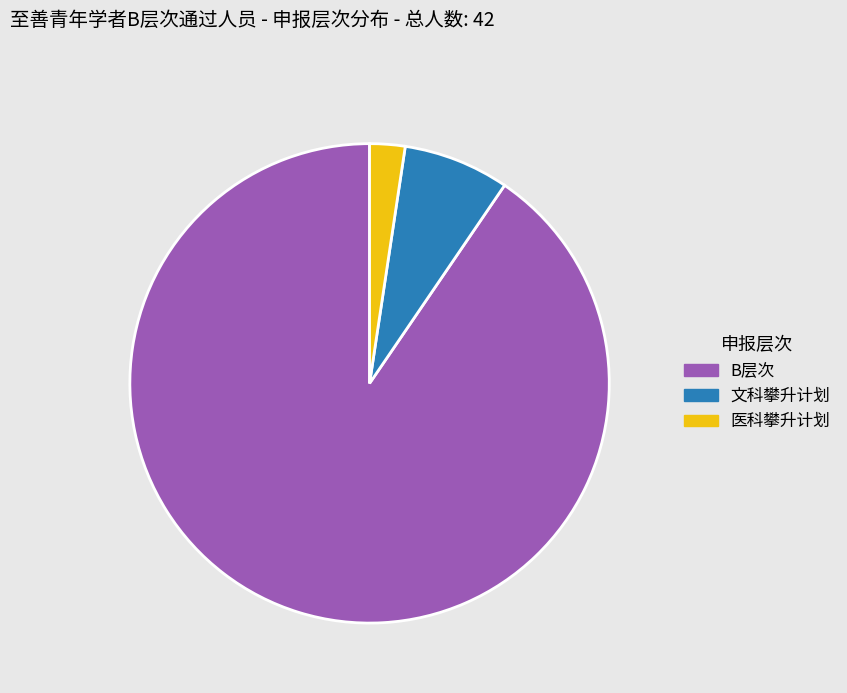

Combined, do 文科攀升计划 and B层次 account for over 50%?

Yes